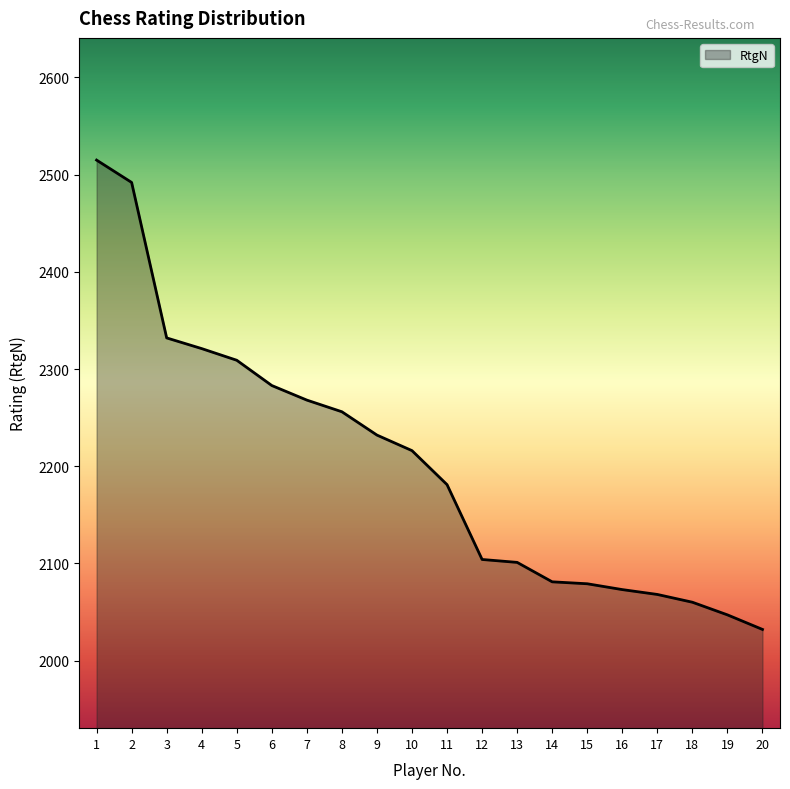

What is the difference between the maximum and minimum values?

483